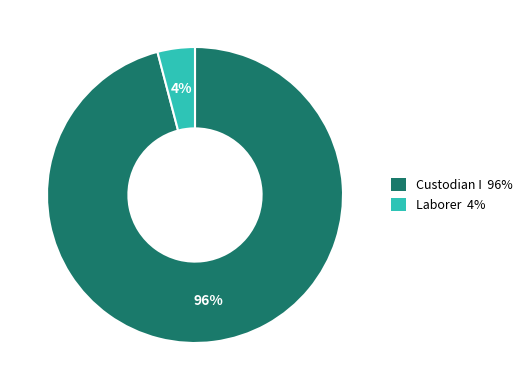

How many segments does this pie chart have?

2